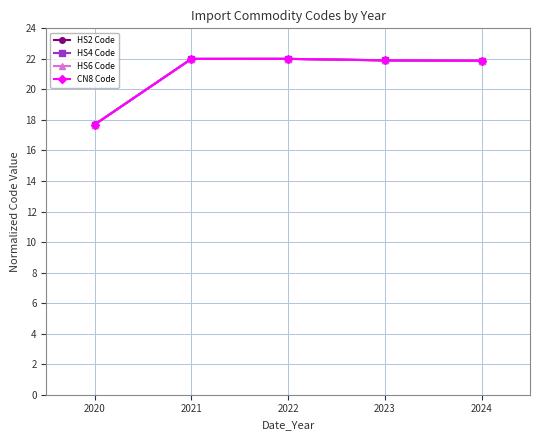

At how many categories does at least one series exceed 19?

4